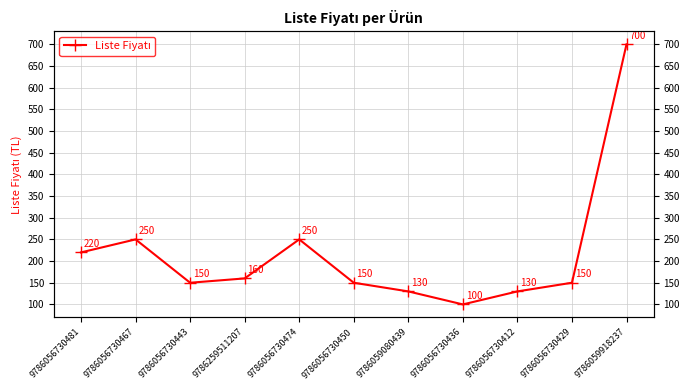

What is the value of the 6th point from the left?

150